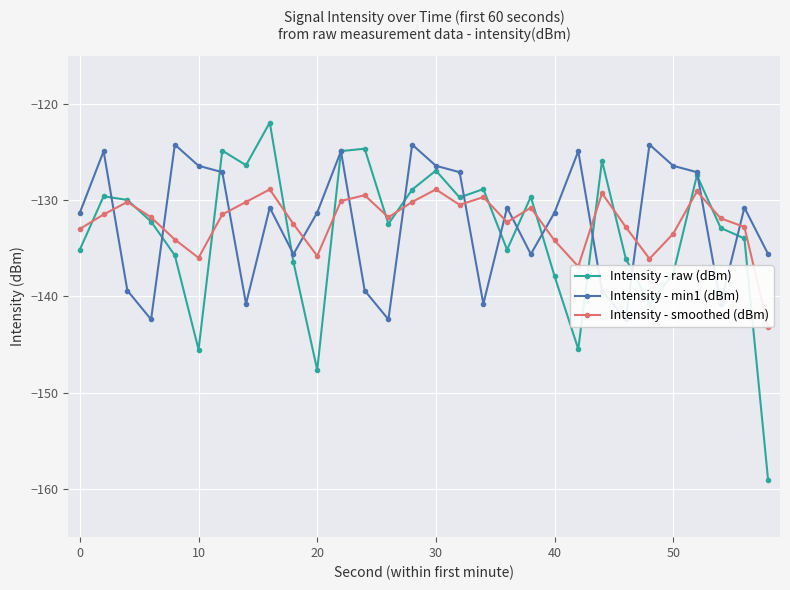

At which category does Intensity - raw (dBm) reach its first local valley?

10